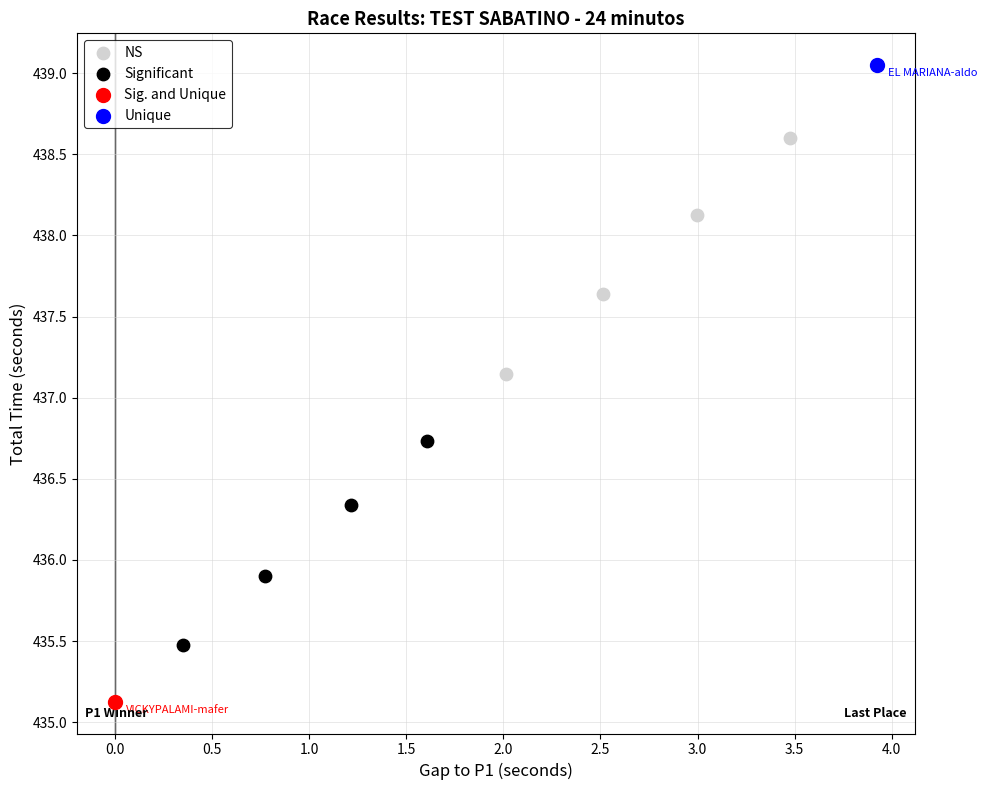

What are all the series names shown in the legend?

NS, Significant, Sig. and Unique, Unique